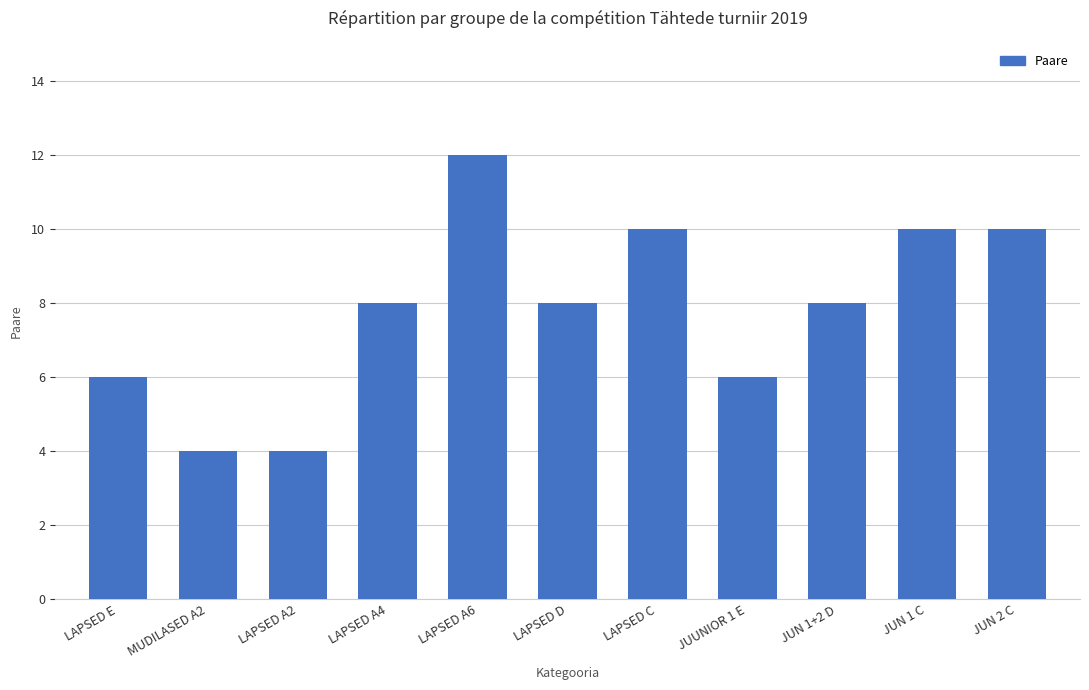

At which category does the chart reach its peak across all series?

LAPSED A6